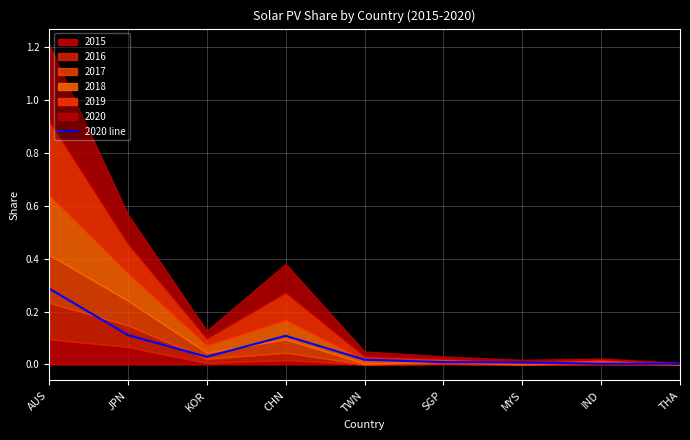

At which category does the chart reach its minimum across all series?

THA